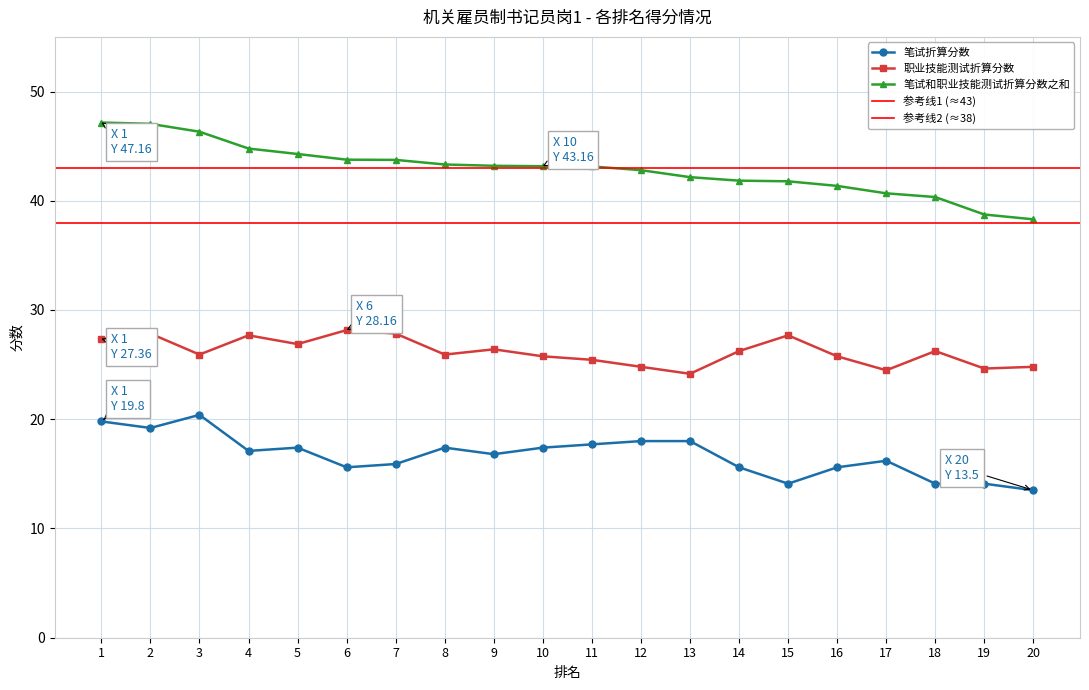

What are all the series names shown in the legend?

笔试折算分数, 职业技能测试折算分数, 笔试和职业技能测试折算分数之和